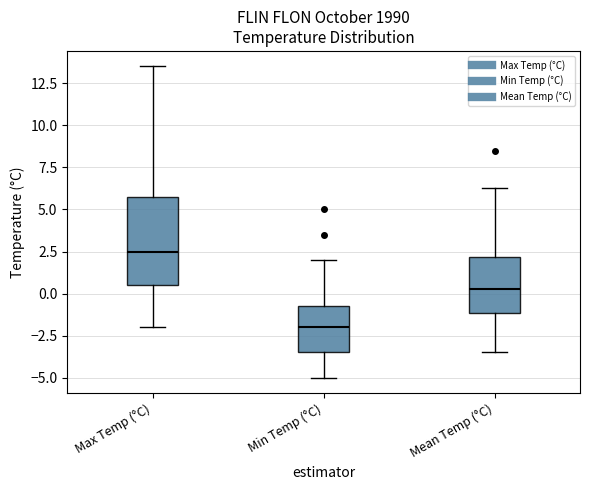

Reading left to right, read every box against the y-axis: the position of its median line, the range the box covers, and the ends of its whiskers. The values are not printed on the chart, so give them approximately, as read against the axis.

Max Temp (°C): median 2.5, box 0.5 to 6.0, whiskers -2.0 to 13.5
Min Temp (°C): median -2.0, box -3.5 to -0.5, whiskers -5.0 to 2.0
Mean Temp (°C): median 0.5, box -1.0 to 2.0, whiskers -3.5 to 6.5